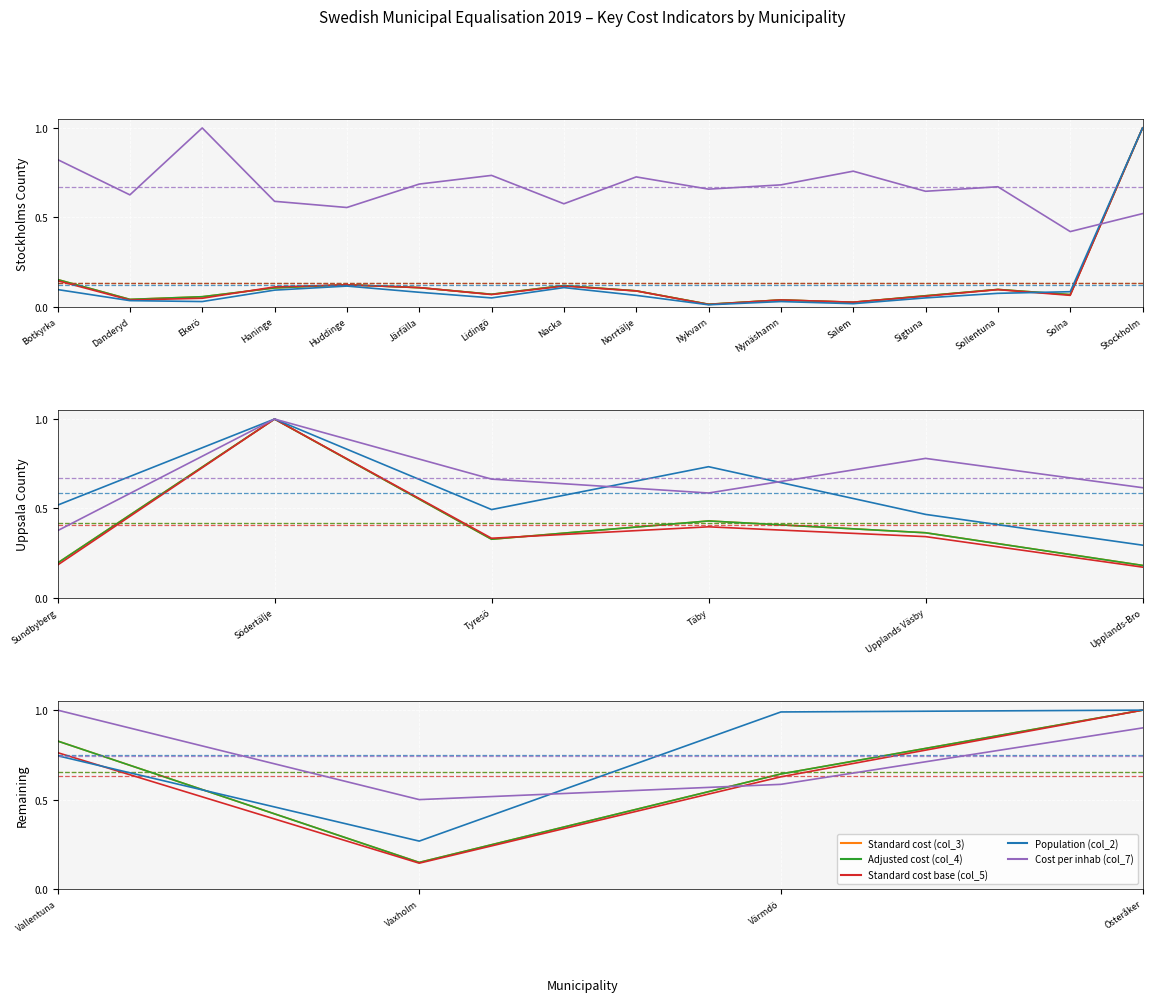

List the series in order of their peak value, highest first.

Standard cost (col_3), Adjusted cost (col_4), Standard cost base (col_5), Population (col_2), Cost per inhab (col_7)